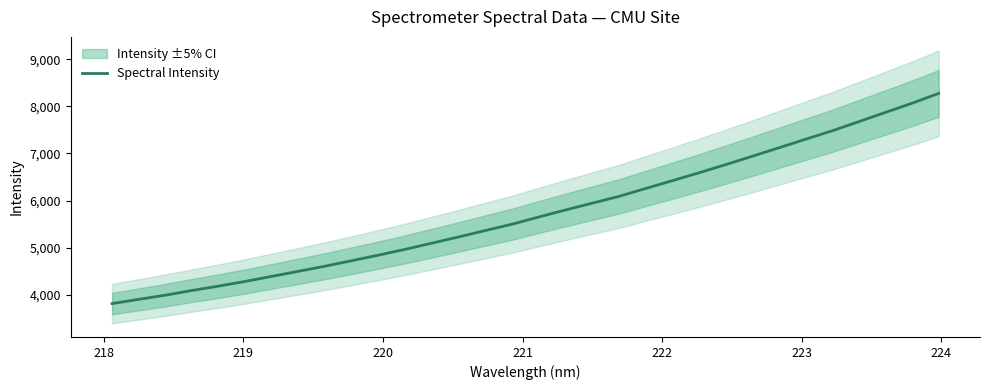

What is the sum of all values?

183753.5